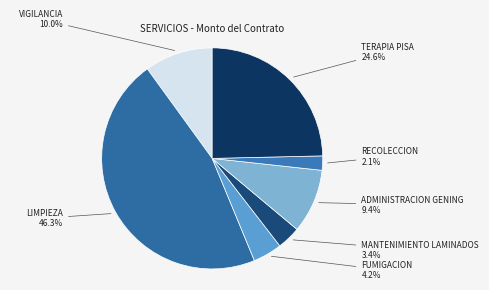

Which slice is the largest?

LIMPIEZA